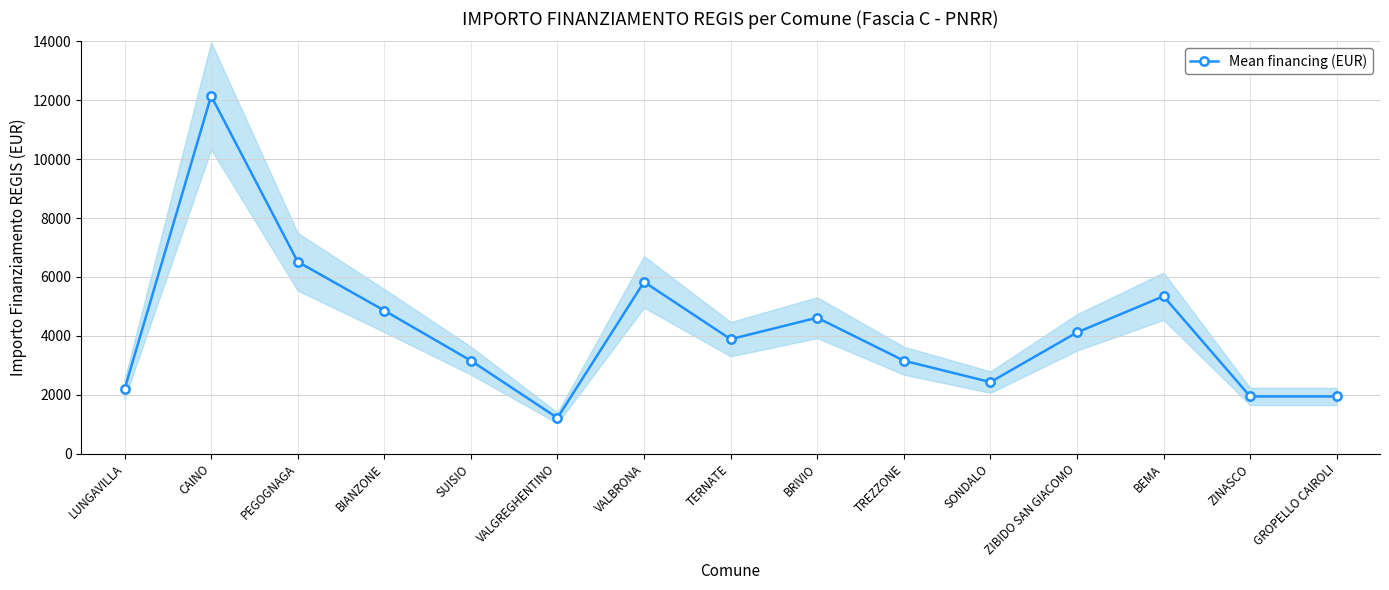

What is the change in value from PEGOGNAGA to VALGREGHENTINO?

-5302